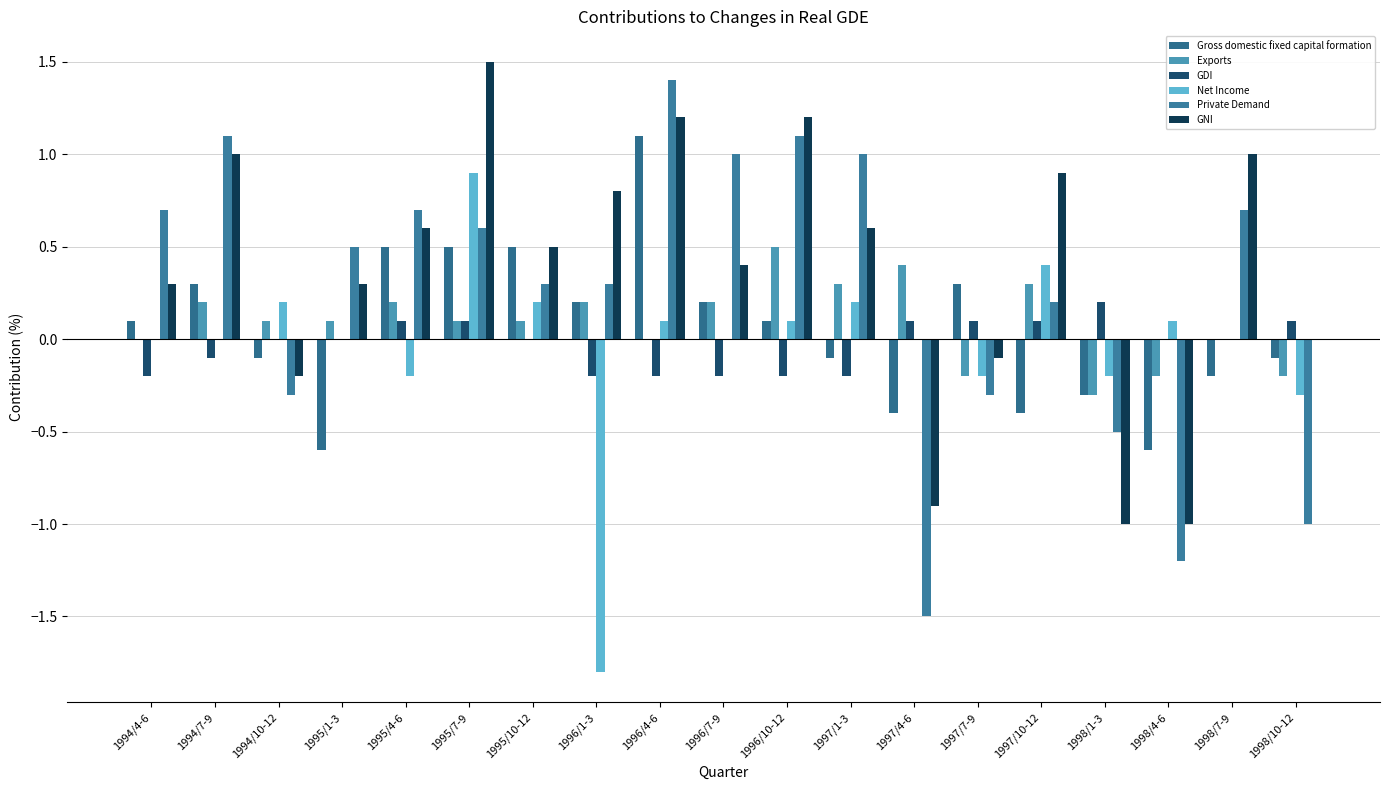

Count the Exports values in the range 0 to 1.

15